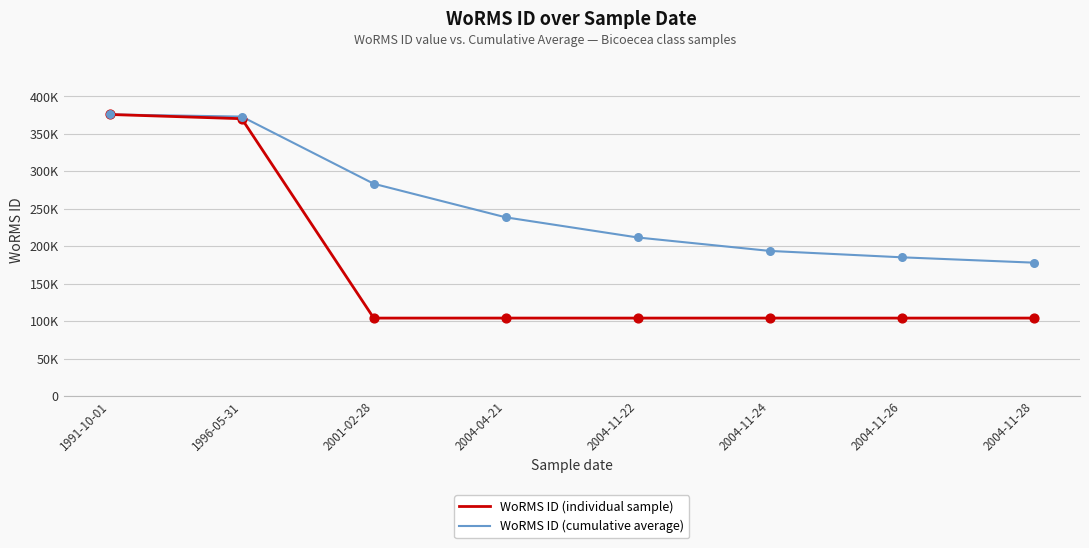

What are all the series names shown in the legend?

WoRMS ID (individual sample), WoRMS ID (cumulative average)